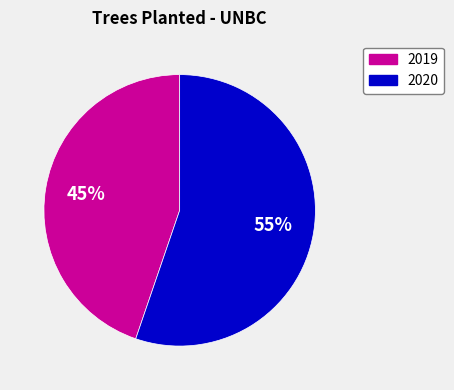

Does any single category account for the majority?

Yes